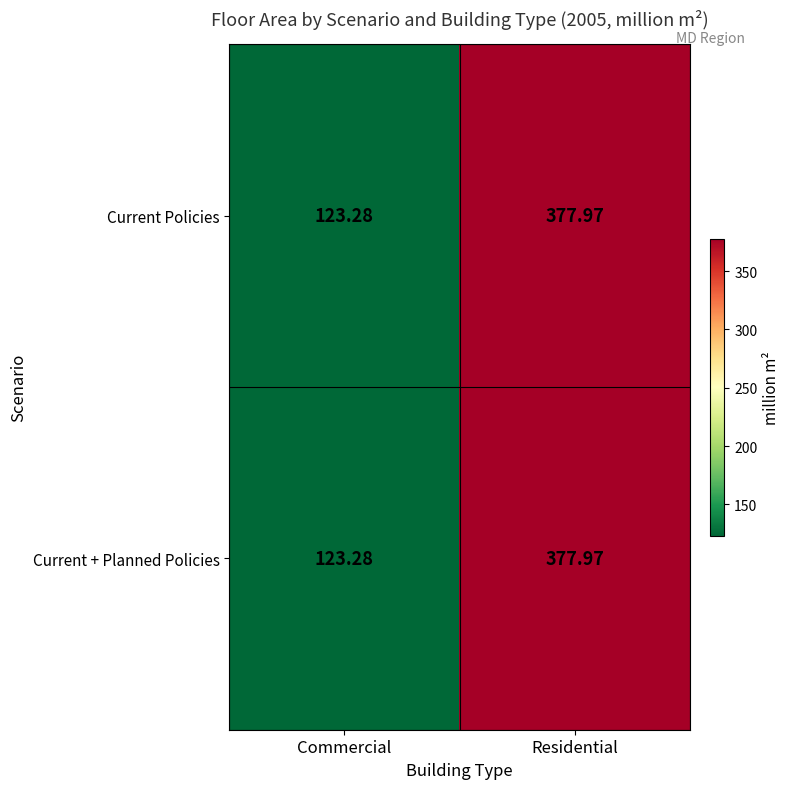

Rank the categories by Current + Planned Policies value from lowest to highest.

Commercial, Residential